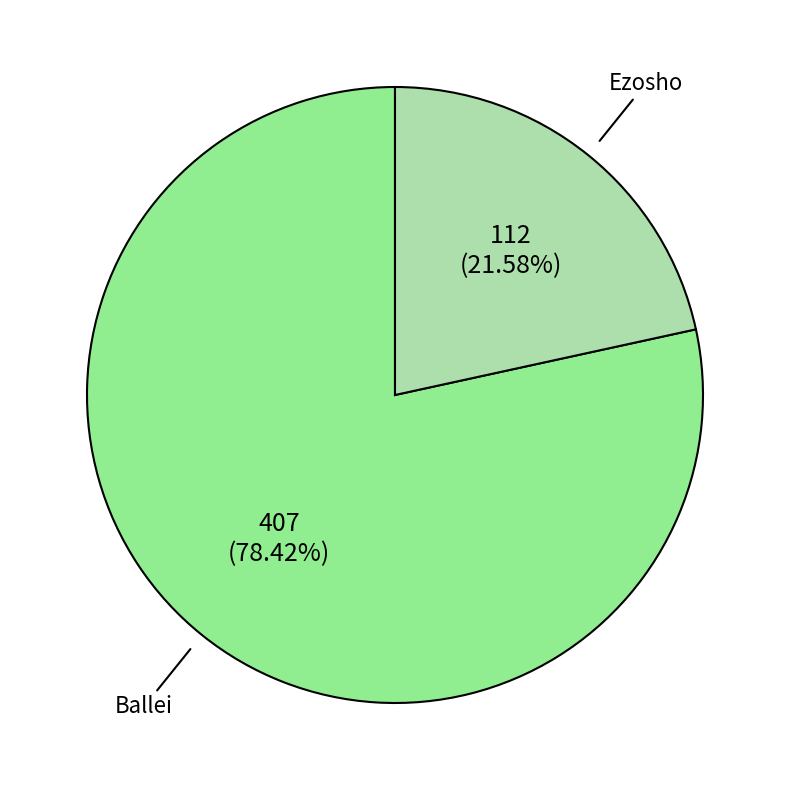

Which category has the biggest portion of the pie?

Ballei